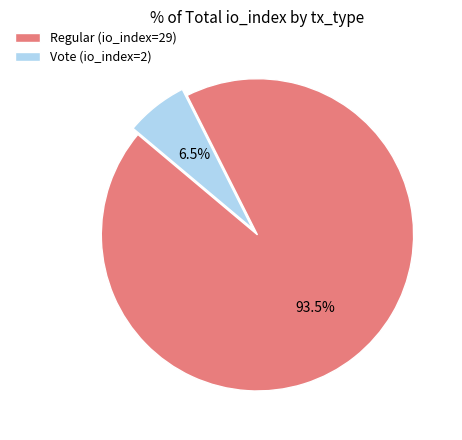

Does Regular (io_index=29) account for over 50% of the chart?

Yes